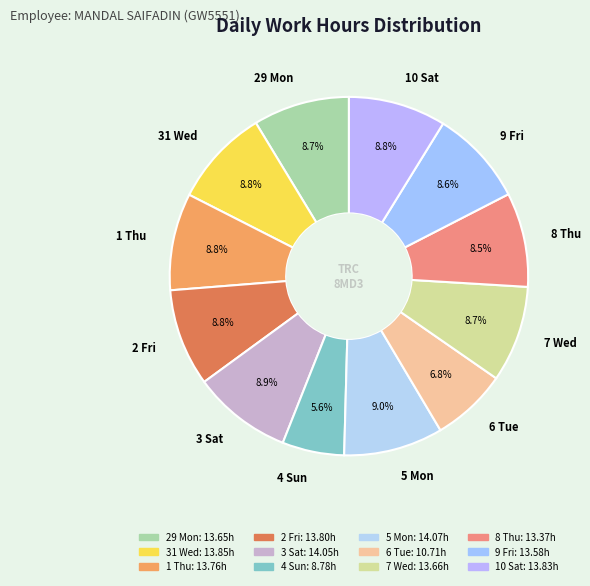

To the nearest percent, what is the difference between the 4 Sun and 3 Sat slice percentages?

3%